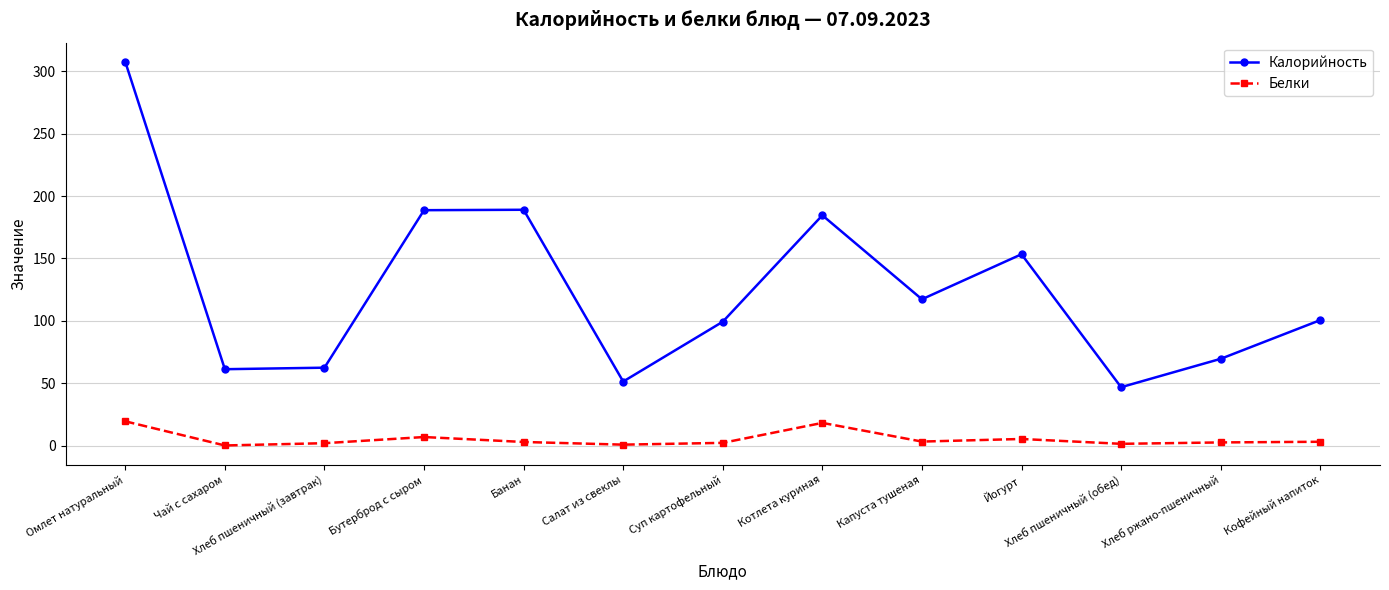

How many lines are shown in the chart?

2